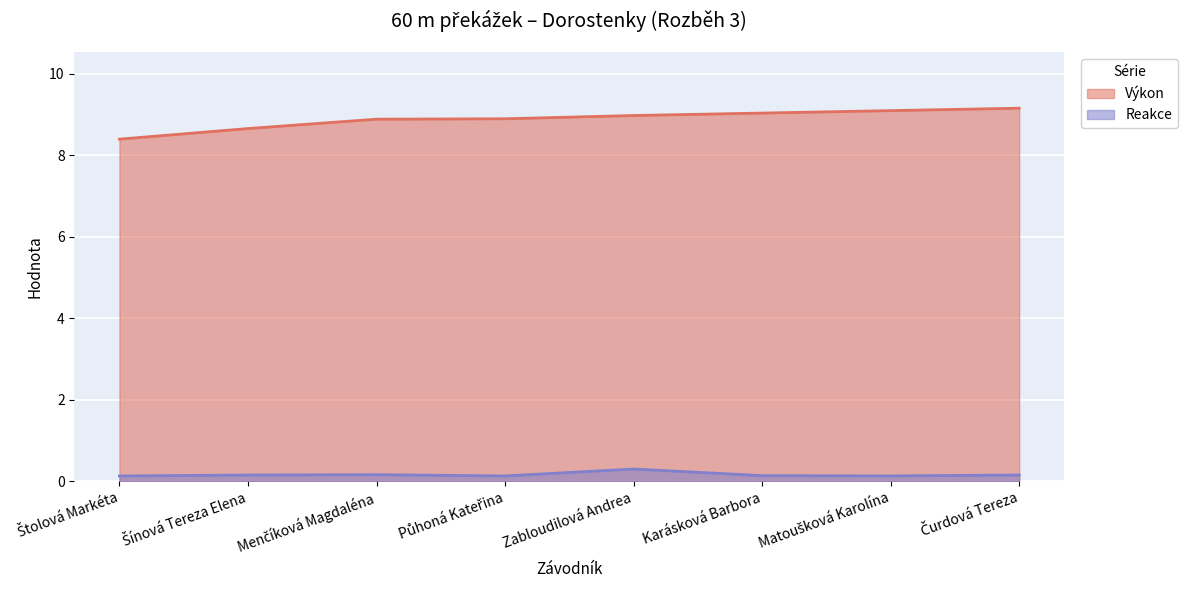

Rank the series by their average value, from lowest to highest.

Reakce, Výkon